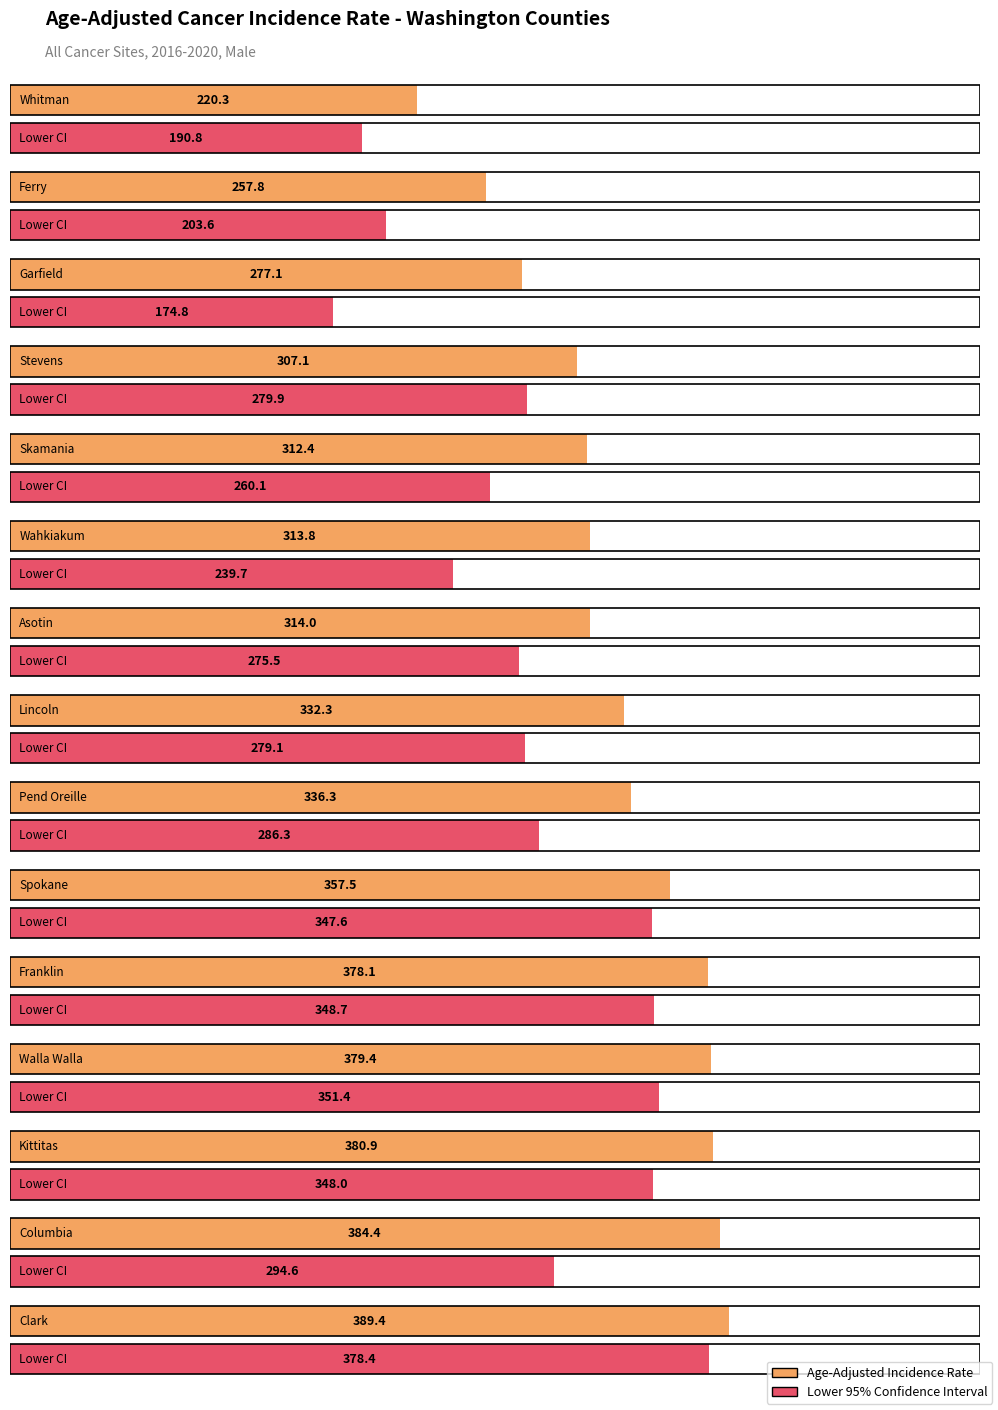

How many values in the Age-Adjusted Incidence Rate series are below 332?

7